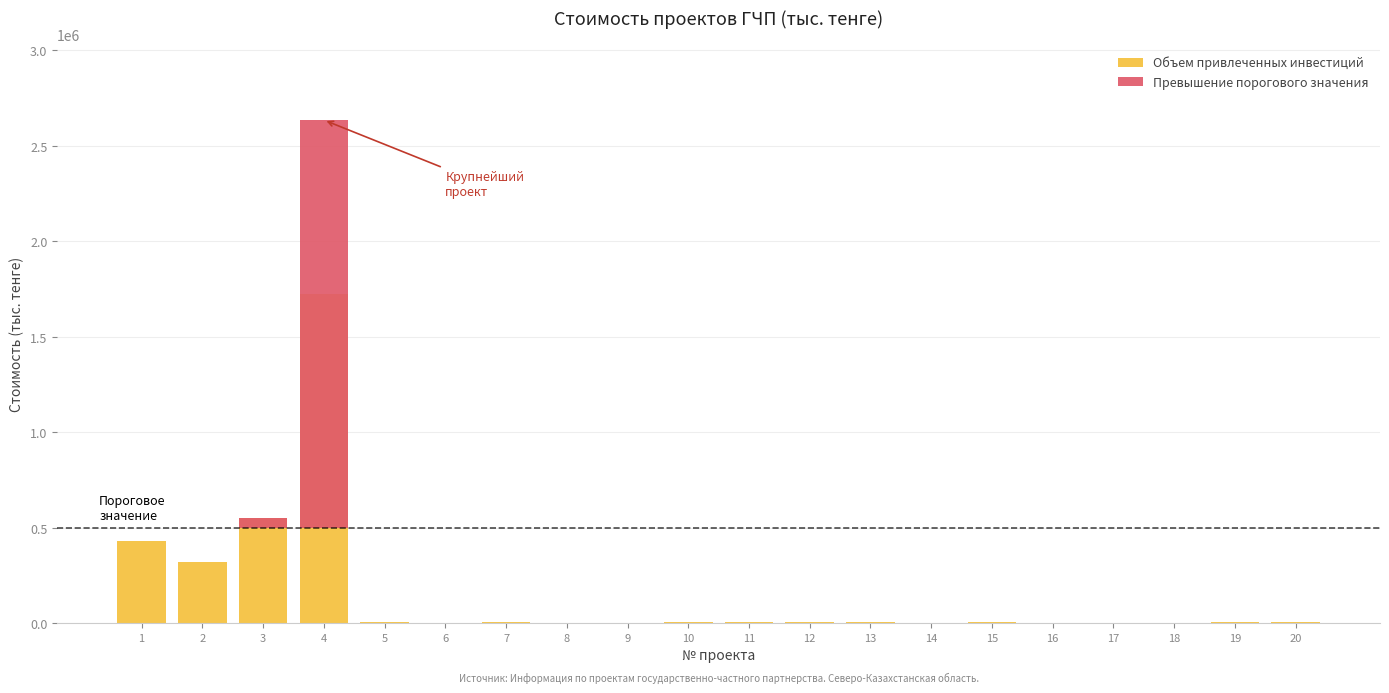

Which category has the lowest value across all series?

1